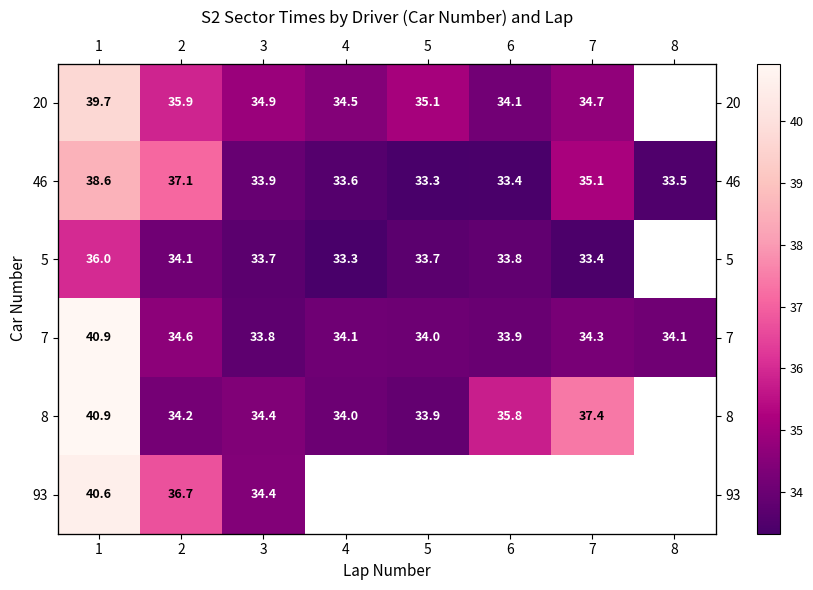

At which label is 8 closest to 37?

7